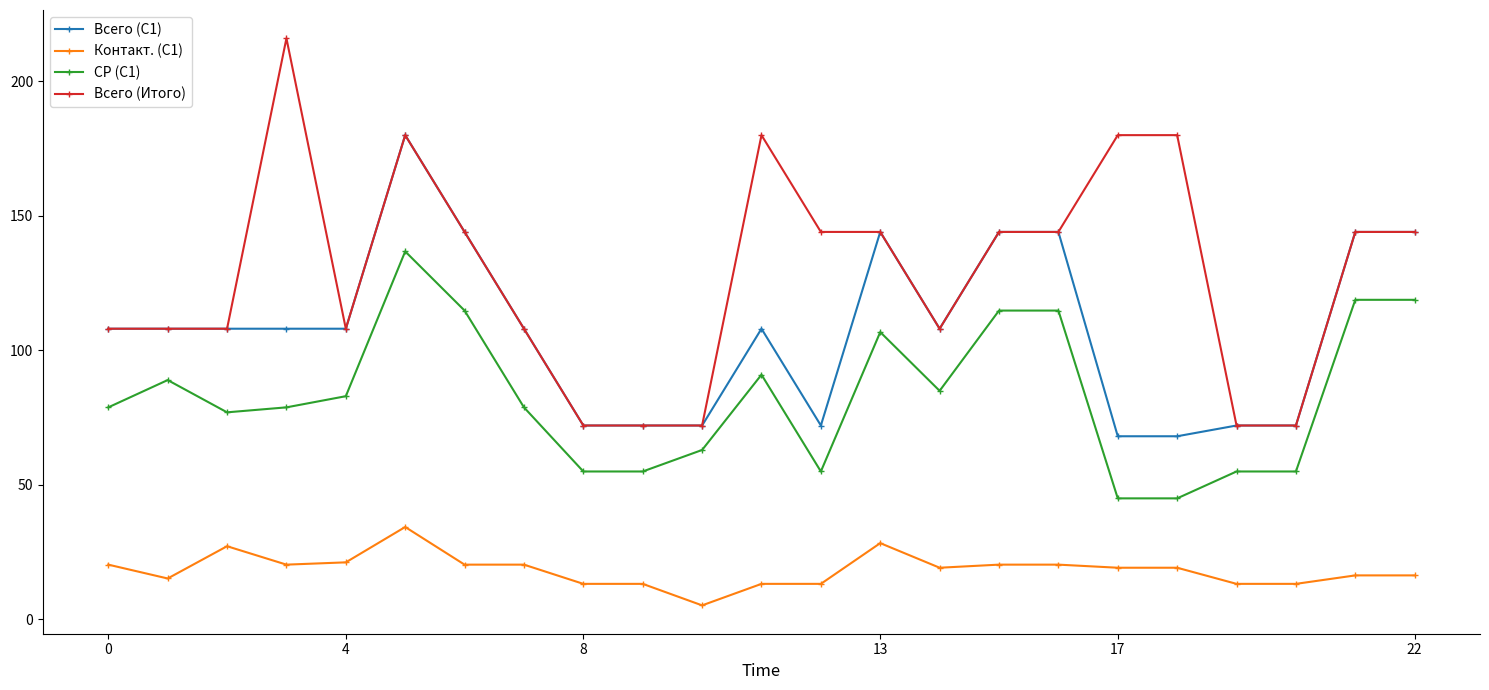

Does the chart display data point markers on the line(s)?

Yes